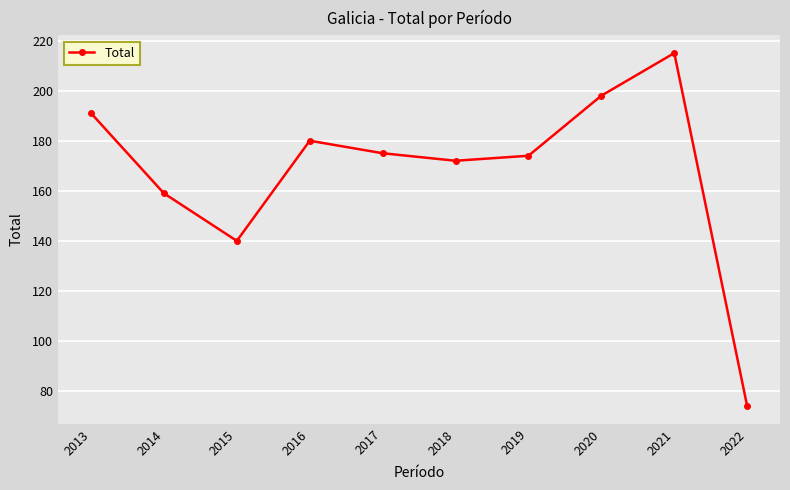

How many interior local peaks (higher than both neighbors) does the data have?

2